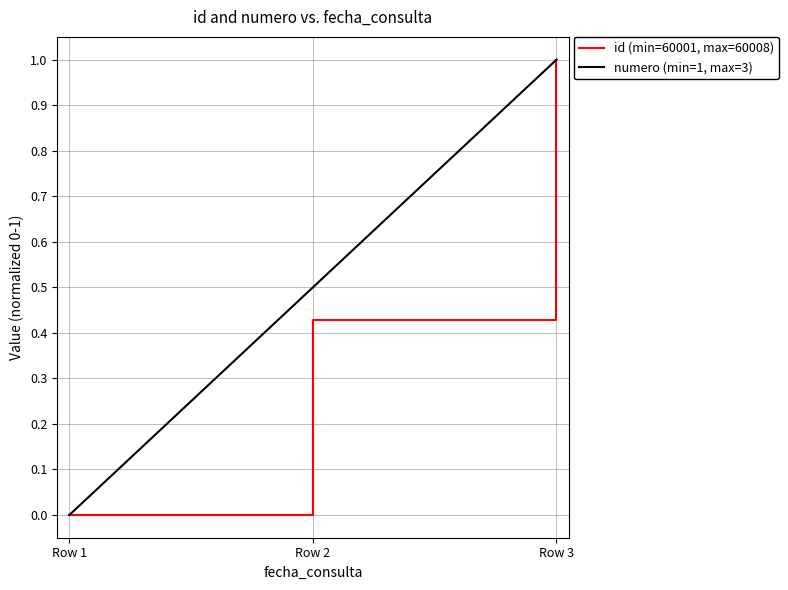

Is the value of numero (min=1, max=3) at Row 1 greater than the value of id (min=60001, max=60008) at Row 2?

No